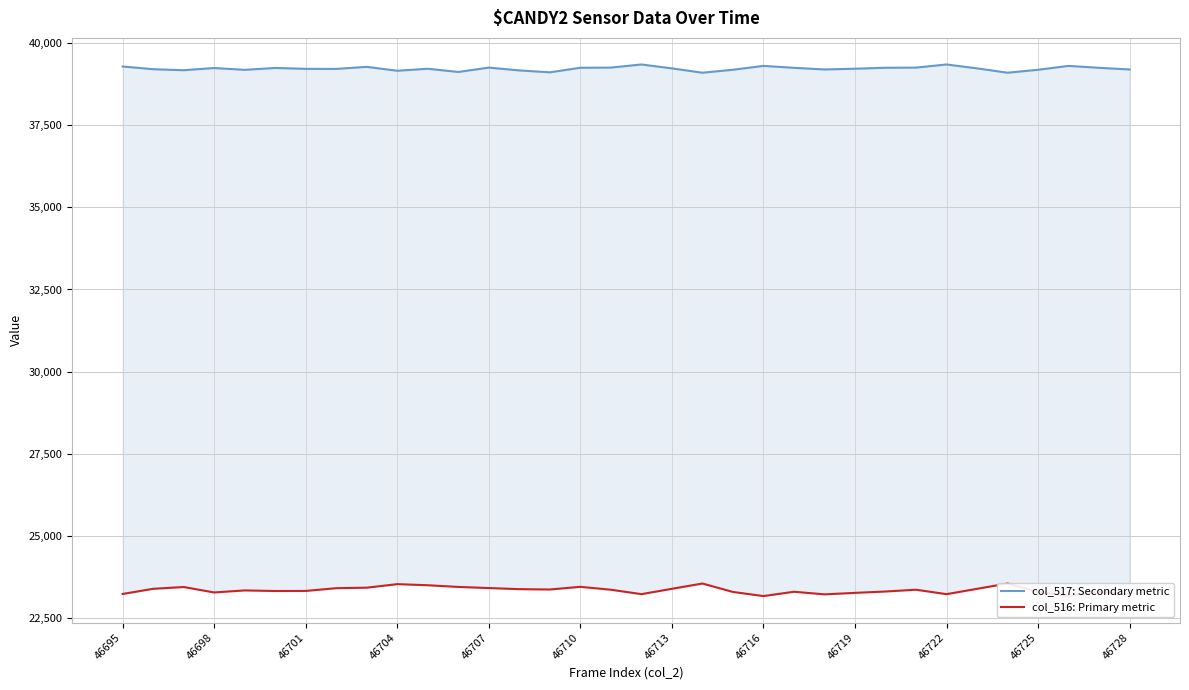

True or false: col_516: Primary metric has more than 0 points higher than both neighbors.

True